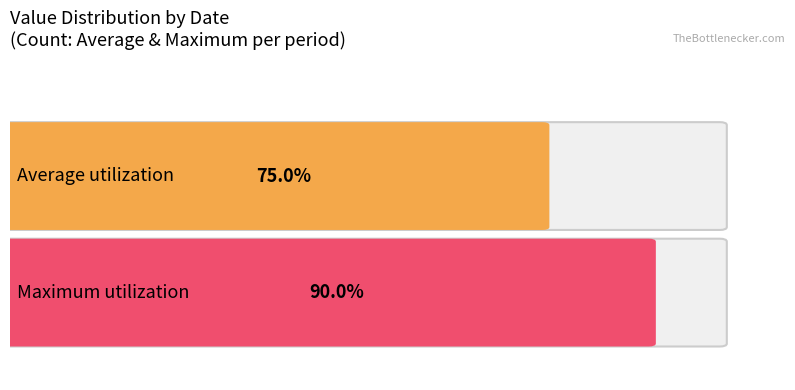

How many bars are there in each group?

2